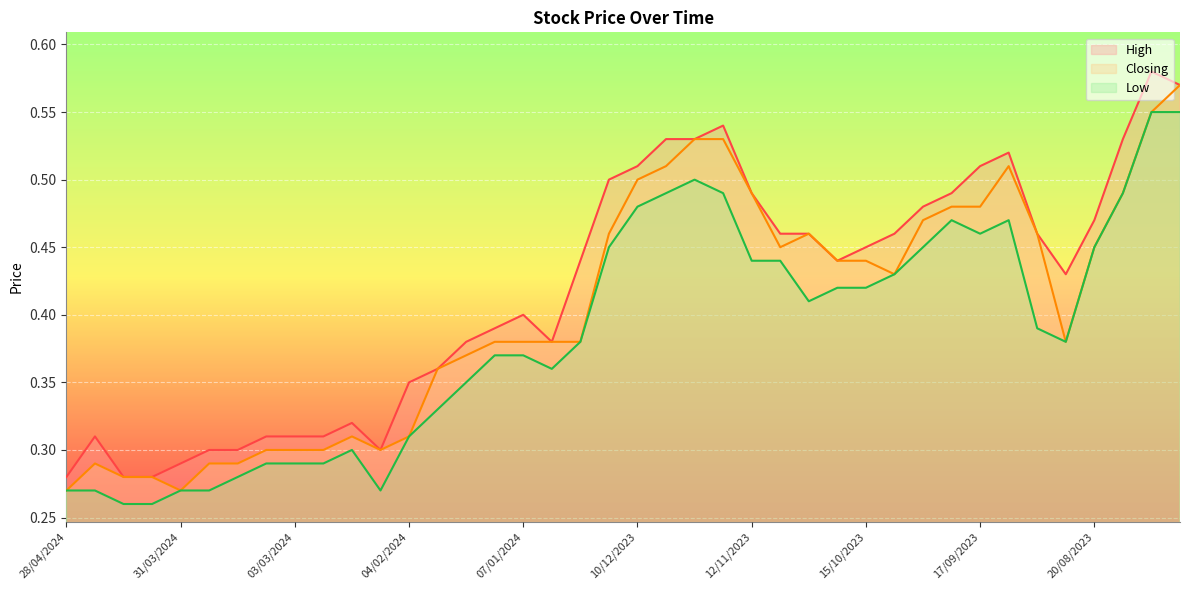

What is the approximate value of Closing at 18/02/2024?

0.3